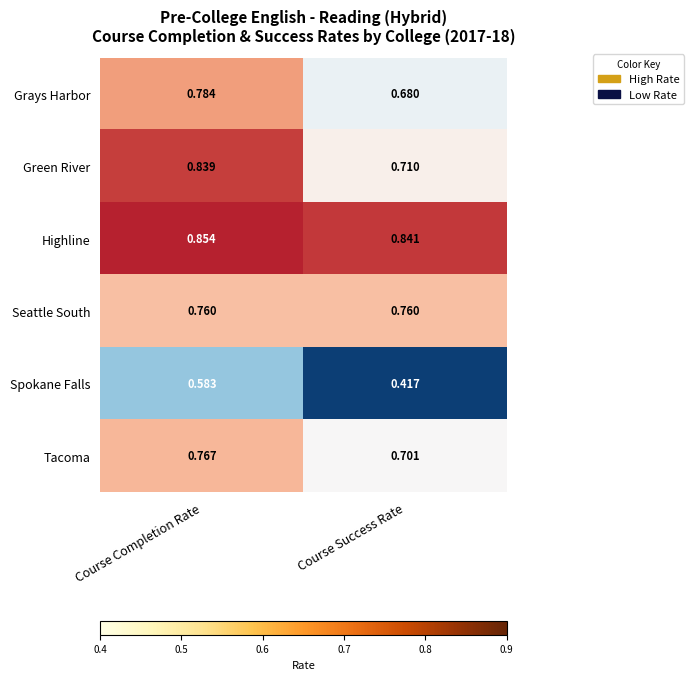

Which series changed the most between Course Completion Rate and Course Success Rate?

Spokane Falls